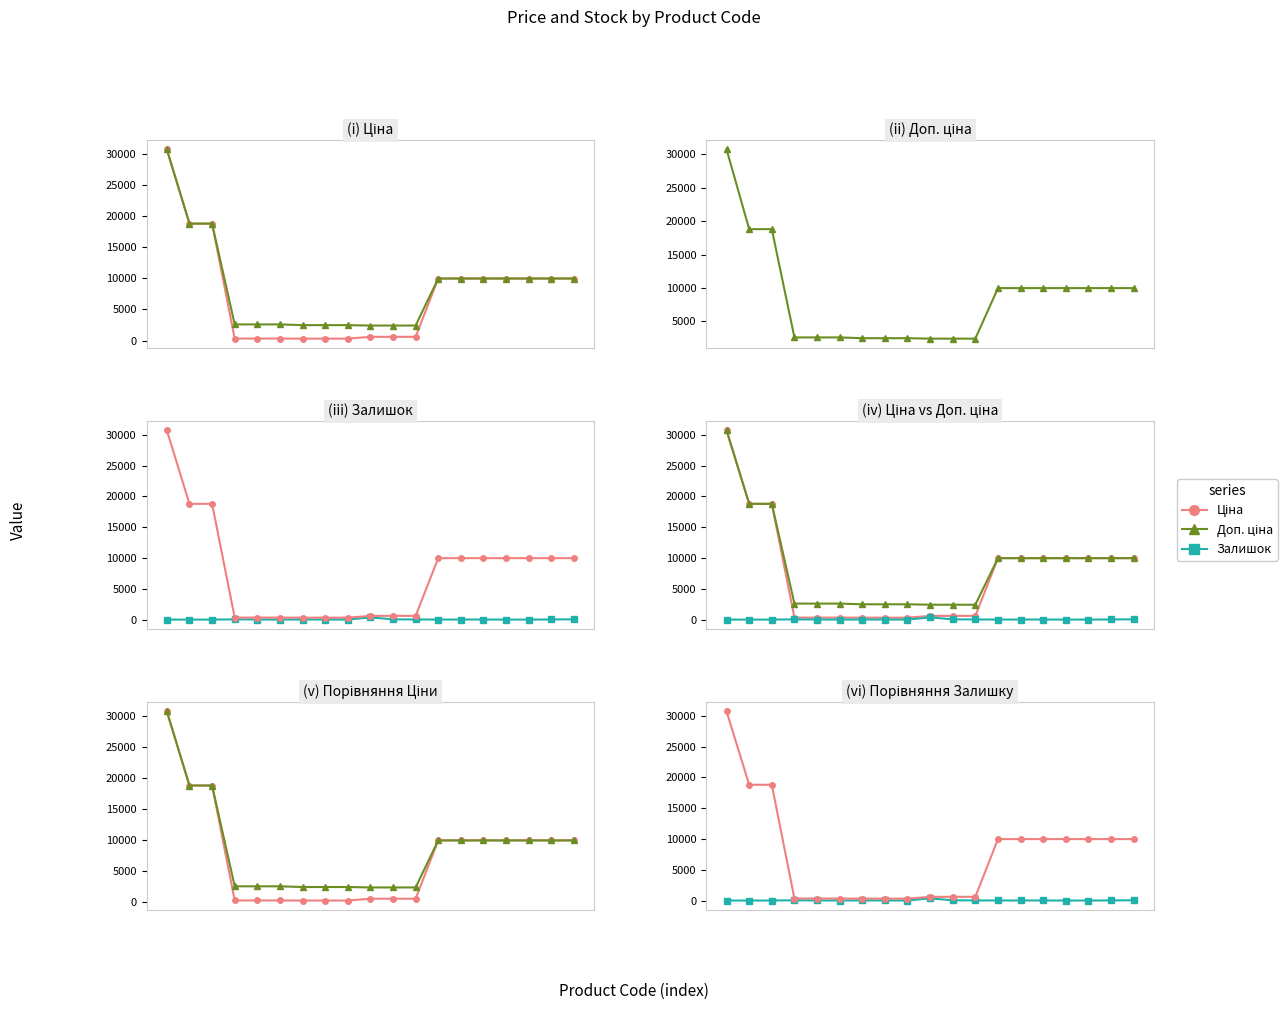

True or false: Доп. ціна and Ціна cross at least once.

False